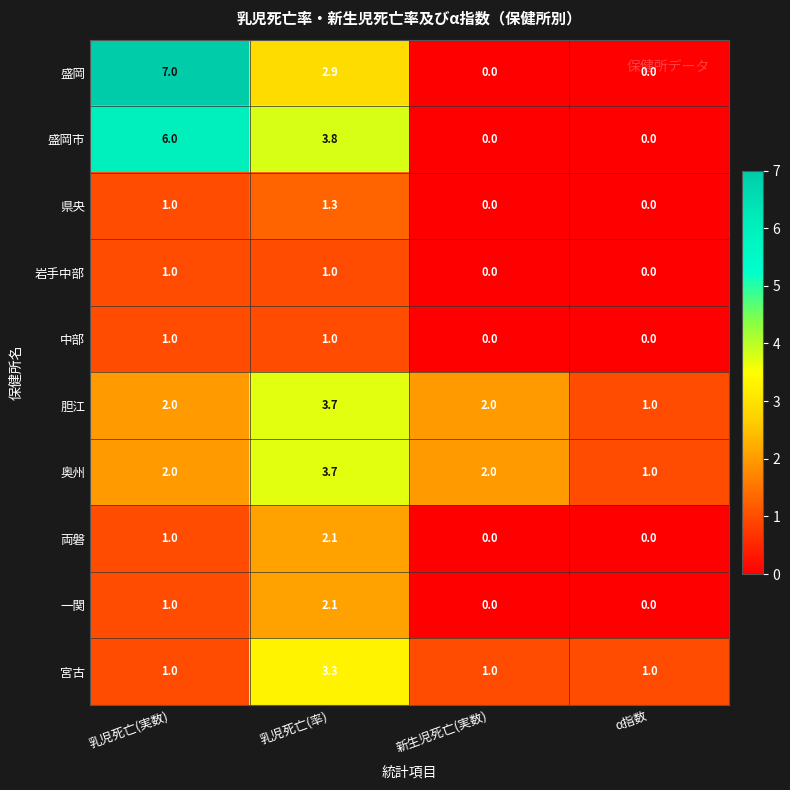

At which category is the sum across all series the highest?

乳児死亡(率)